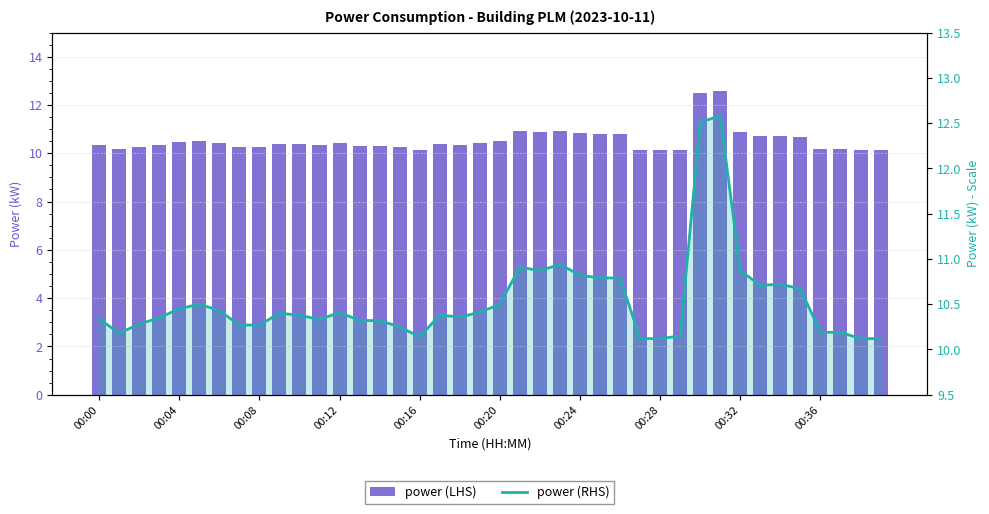

What is the sum of all power (RHS) values?

421.5